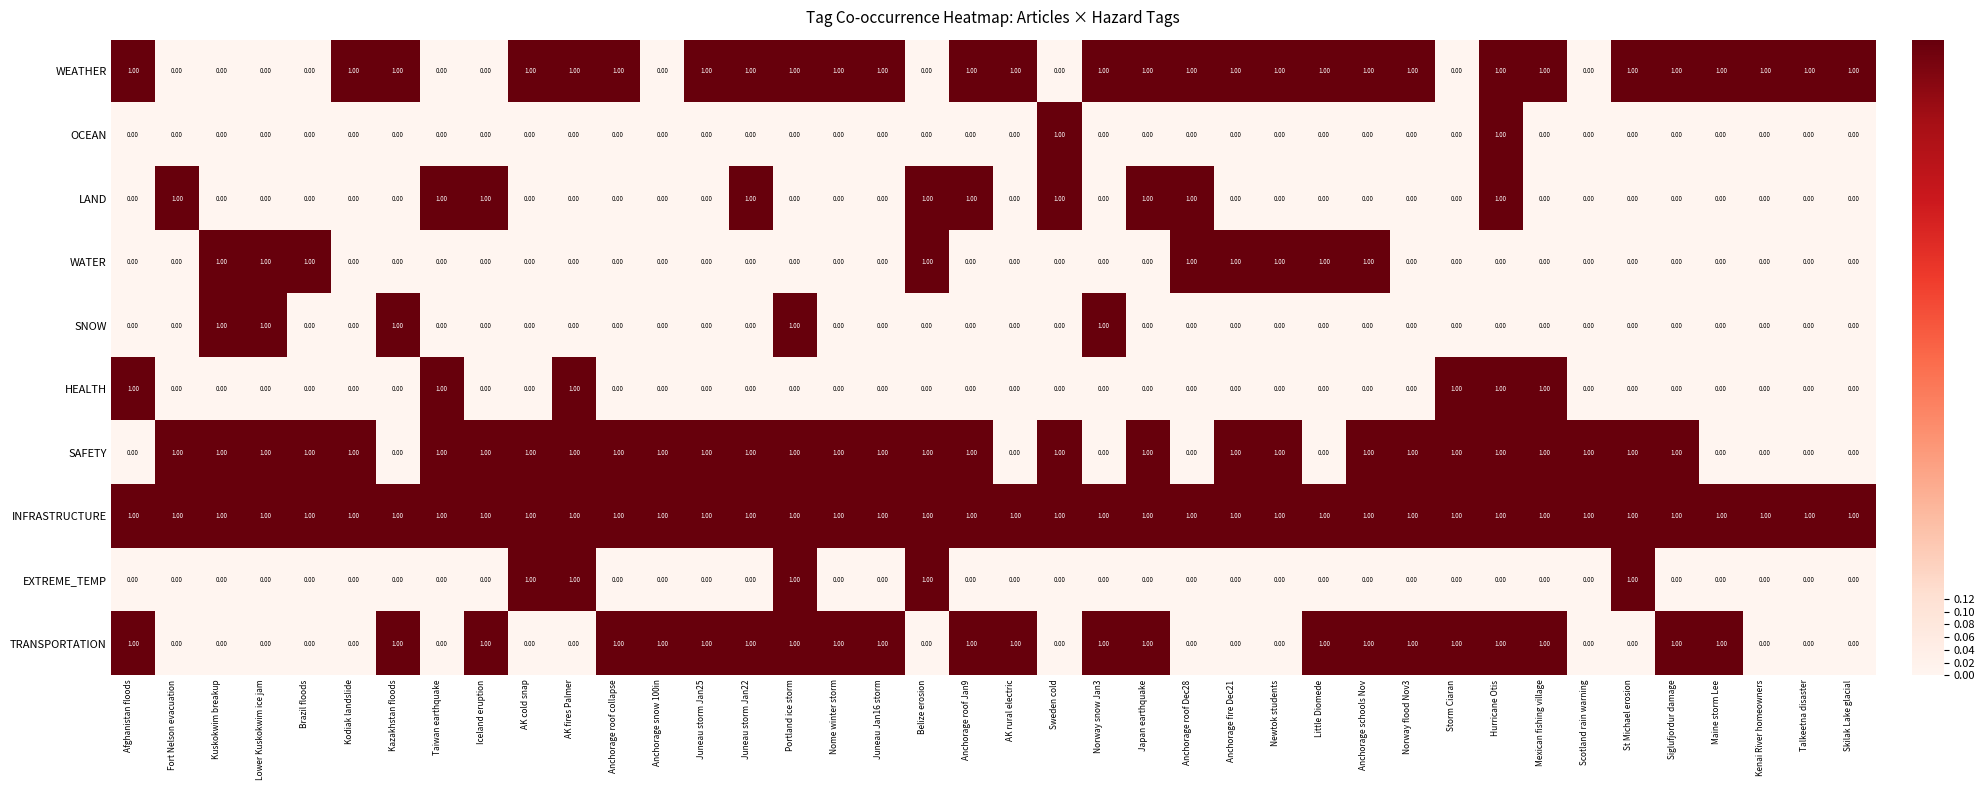

What is the sum of all HEALTH values?

6